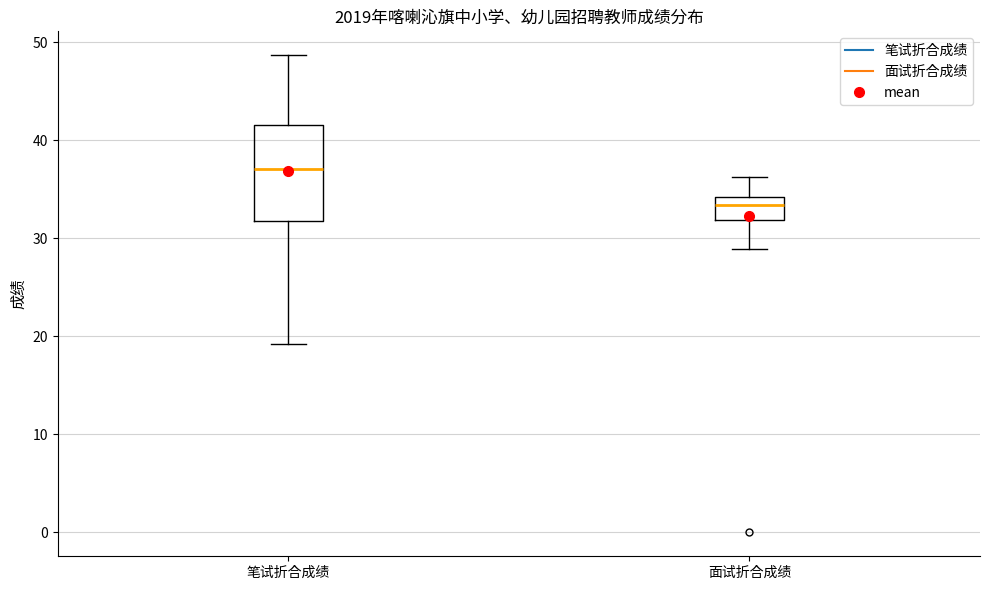

Which box has the lowest median line?

面试折合成绩